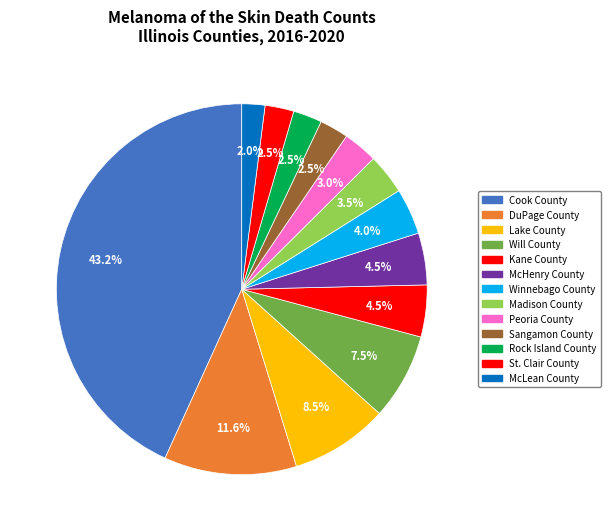

Count the number of slices in the pie.

13